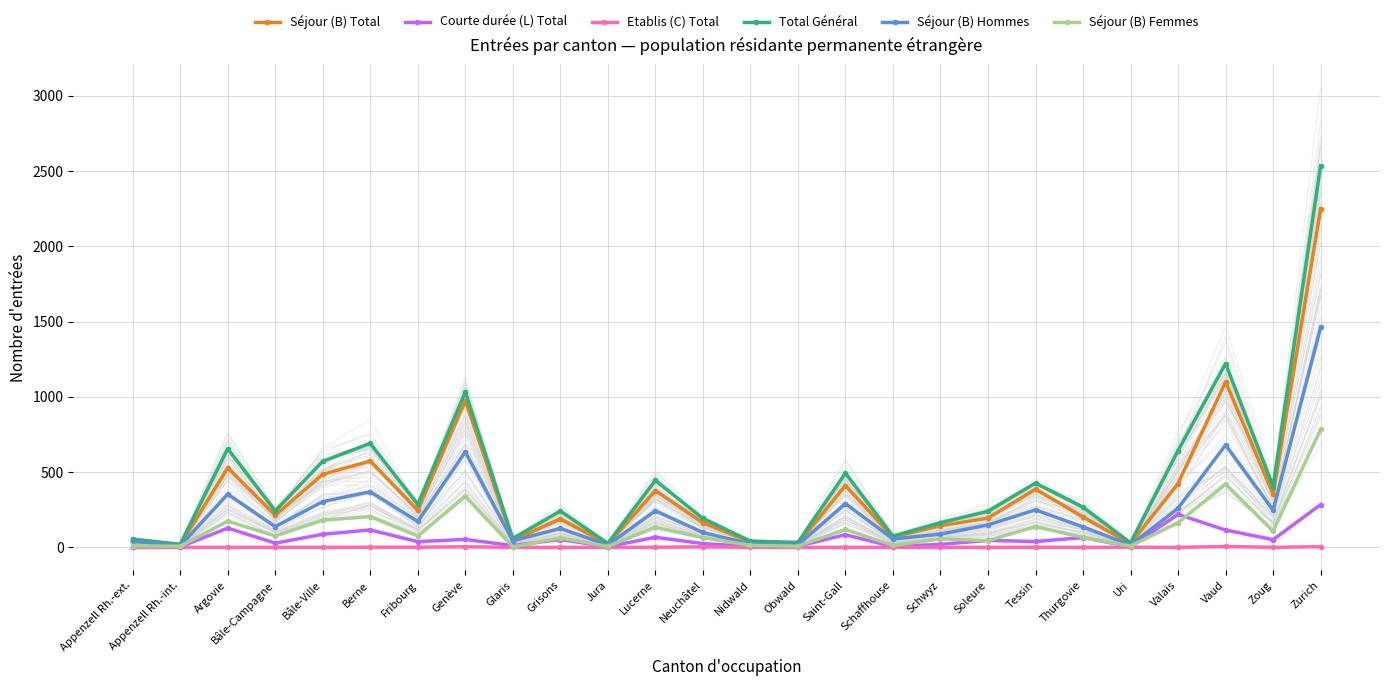

Does the chart have visible grid lines?

Yes